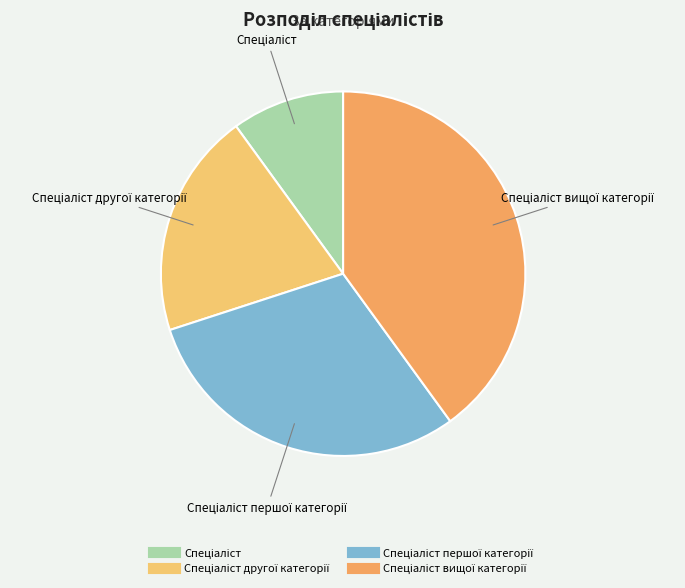

To the nearest percent, what is the average slice percentage?

25%